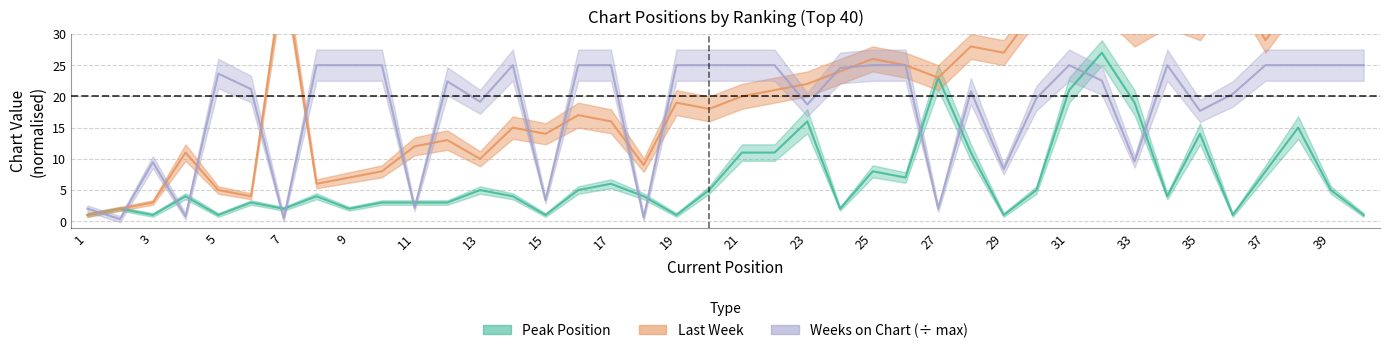

At how many categories does at least one series exceed 37?

3